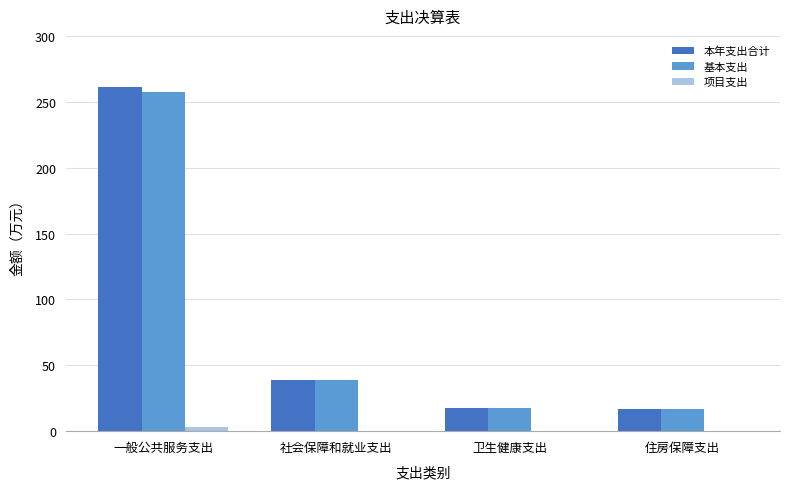

What is the maximum value for 本年支出合计?

261.1